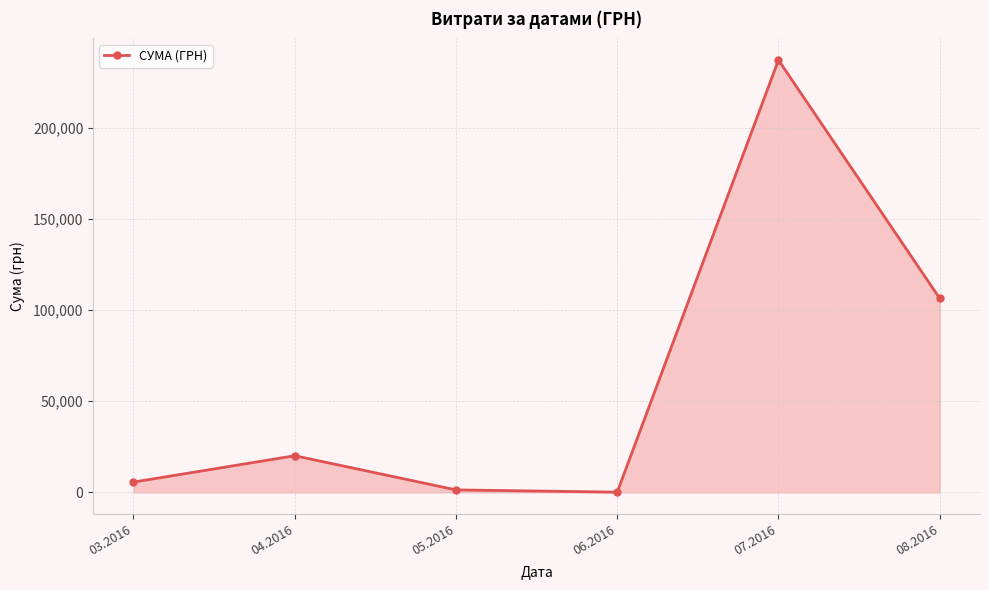

What is the difference between the maximum and minimum values?

237104.9